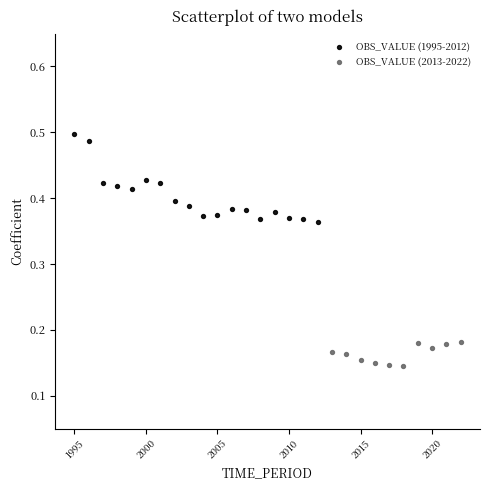

Which series reaches the minimum Y coordinate?

OBS_VALUE (2013-2022)